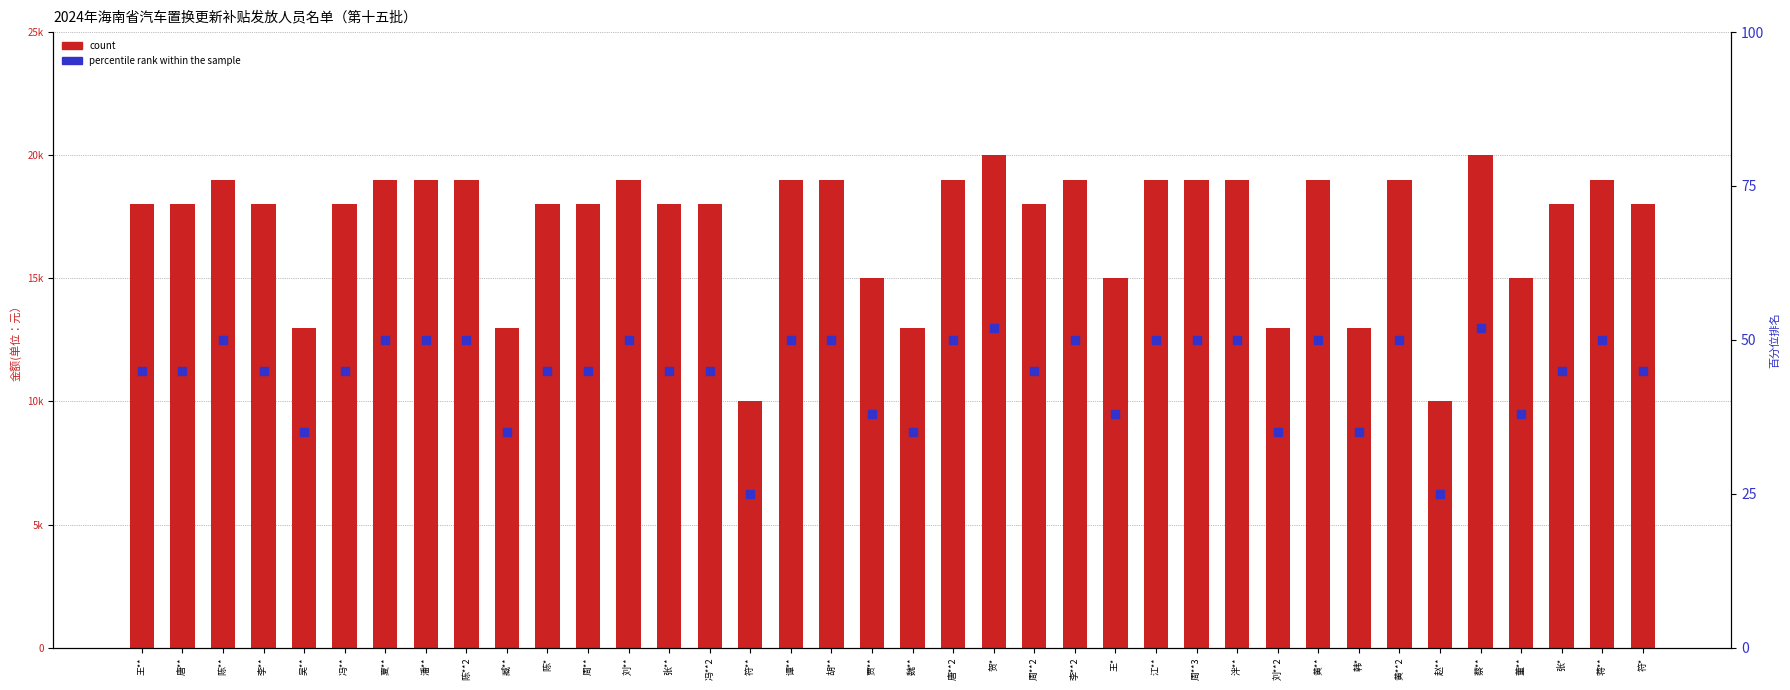

Which series reaches the minimum Y coordinate?

count